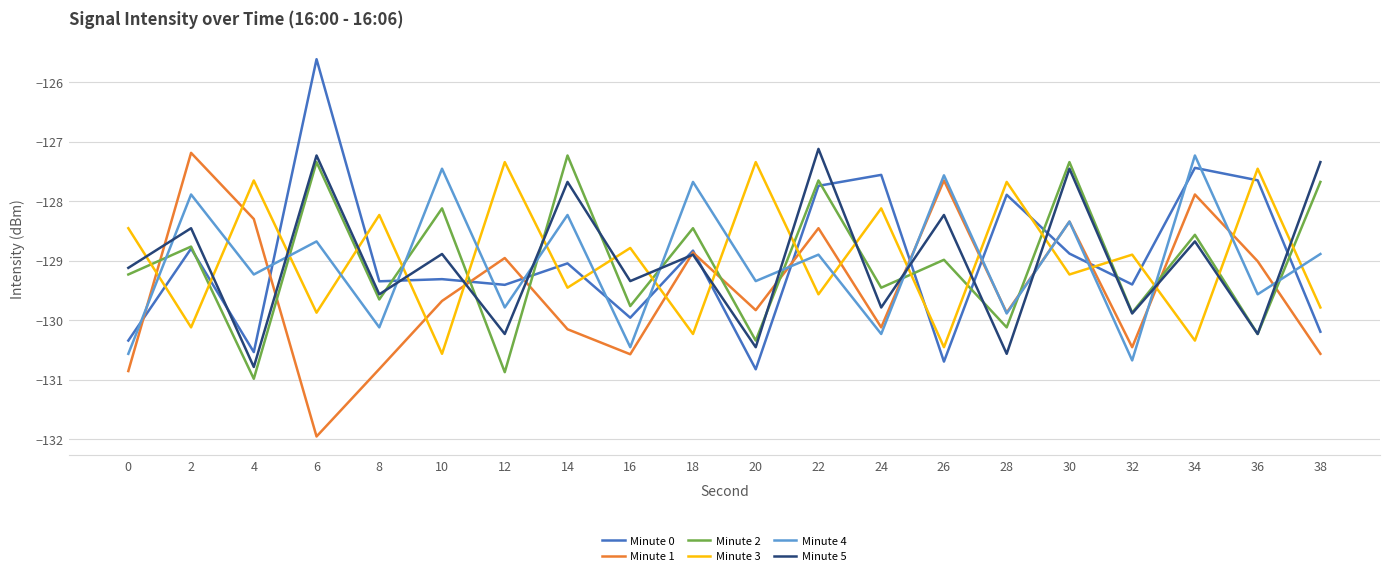

In Minute 3, how many points are higher than both neighbors (excluding endpoints)?

9